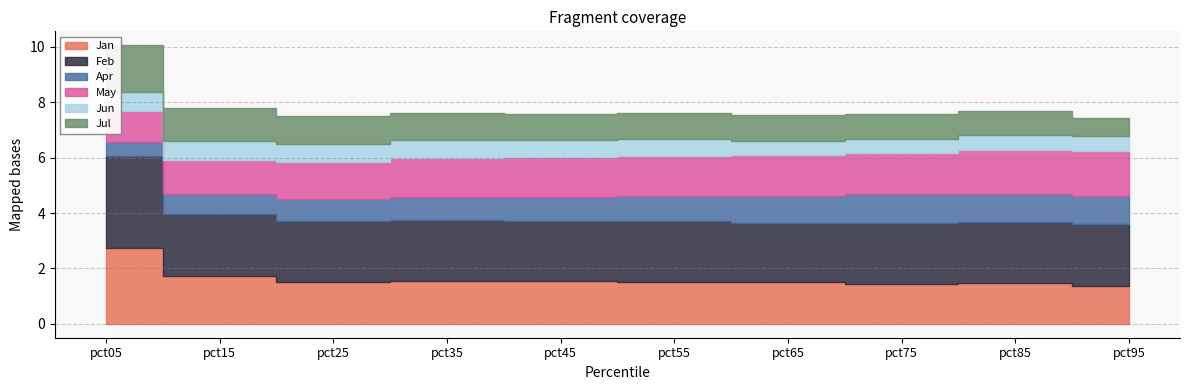

At how many categories does at least one series exceed 2?

10